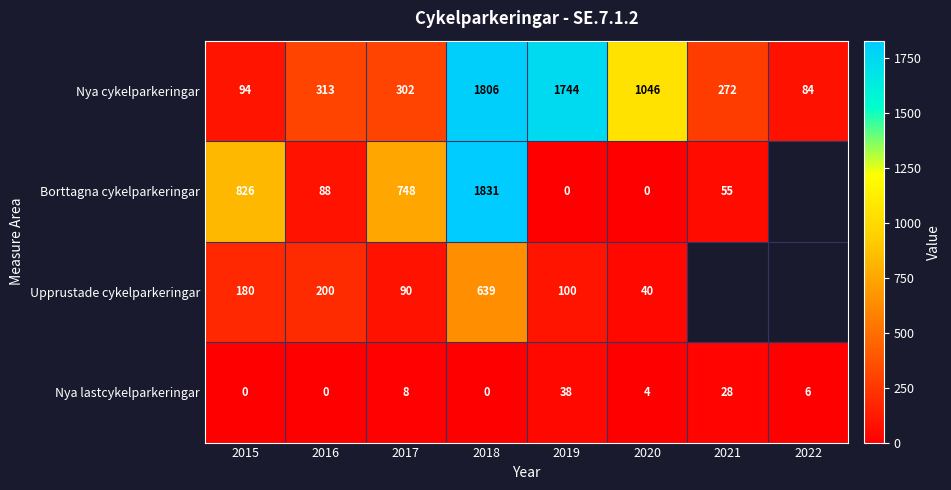

What is the difference between the maximum and second lowest values in the Nya lastcykelparkeringar series?

38